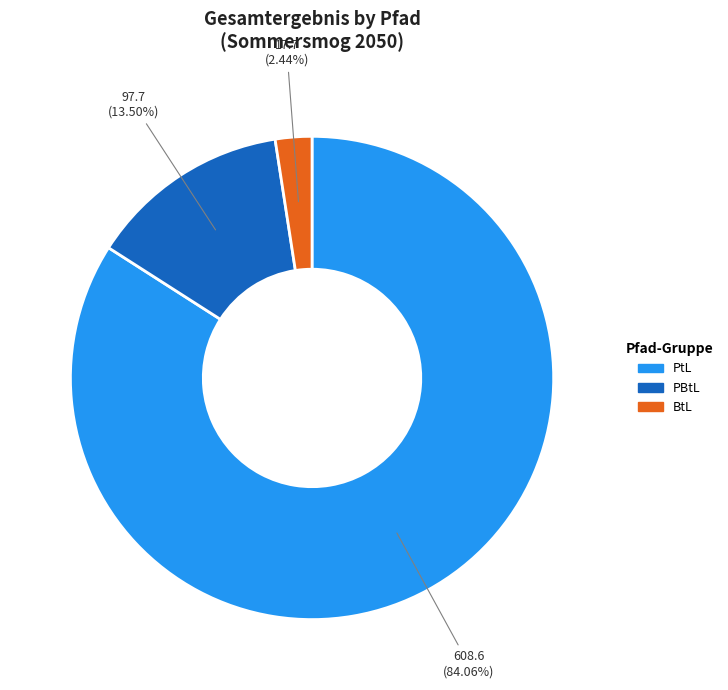

Is there a majority slice in this chart?

Yes